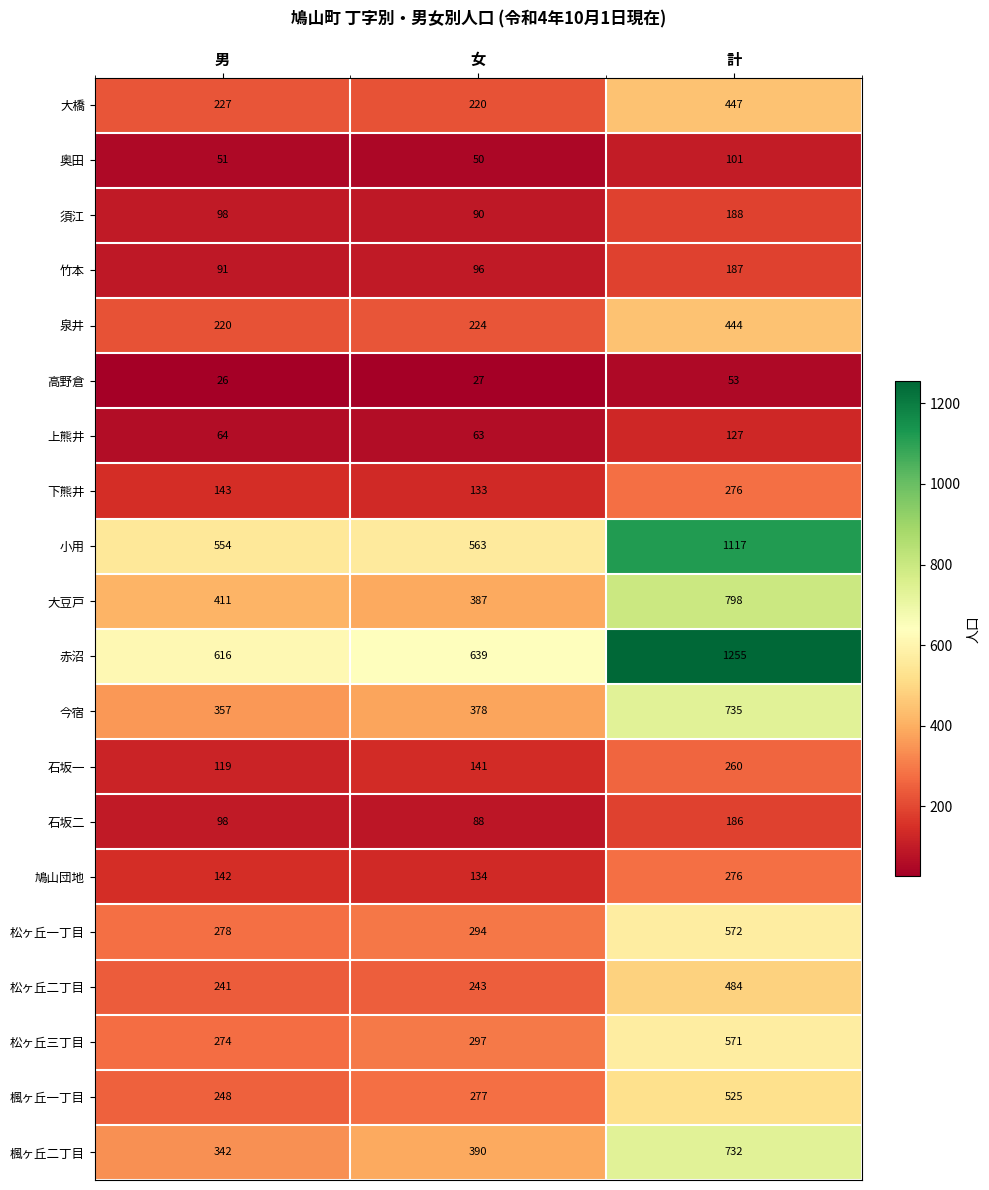

Which category has the highest value in the 松ヶ丘二丁目 series?

計